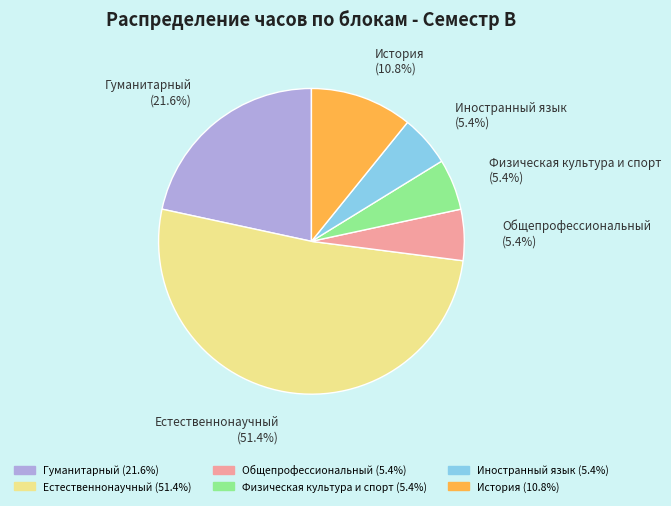

What is the ratio of the value at Общепрофессиональный to the value at Иностранный язык?

1.0